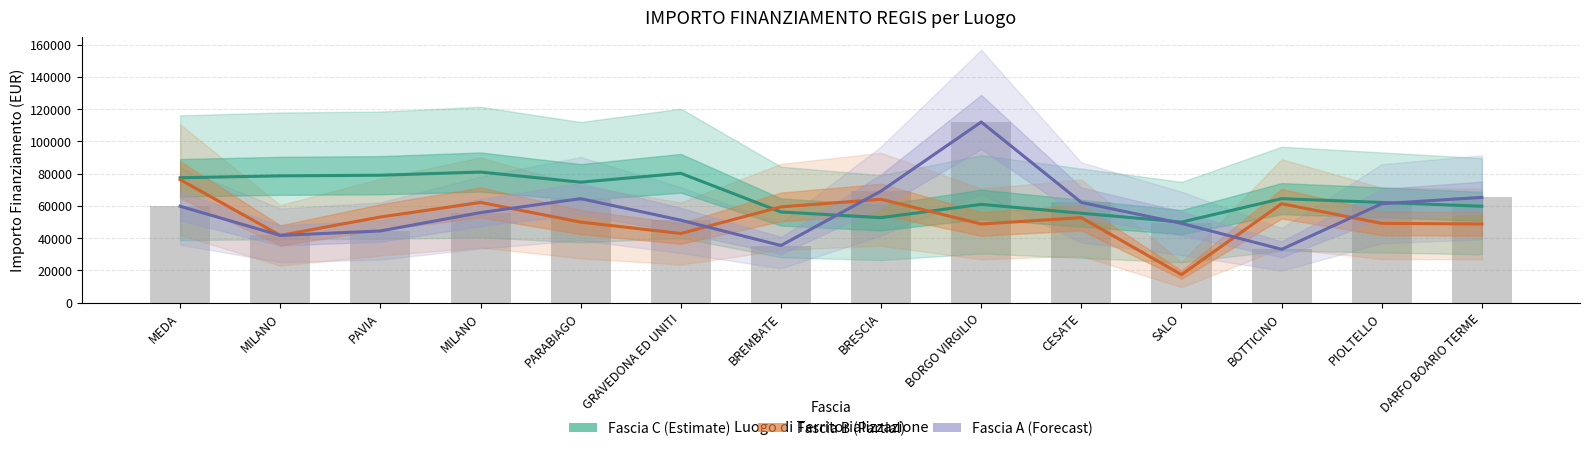

The Fascia A series shows 74561.4 at MILANO. True or false?

False